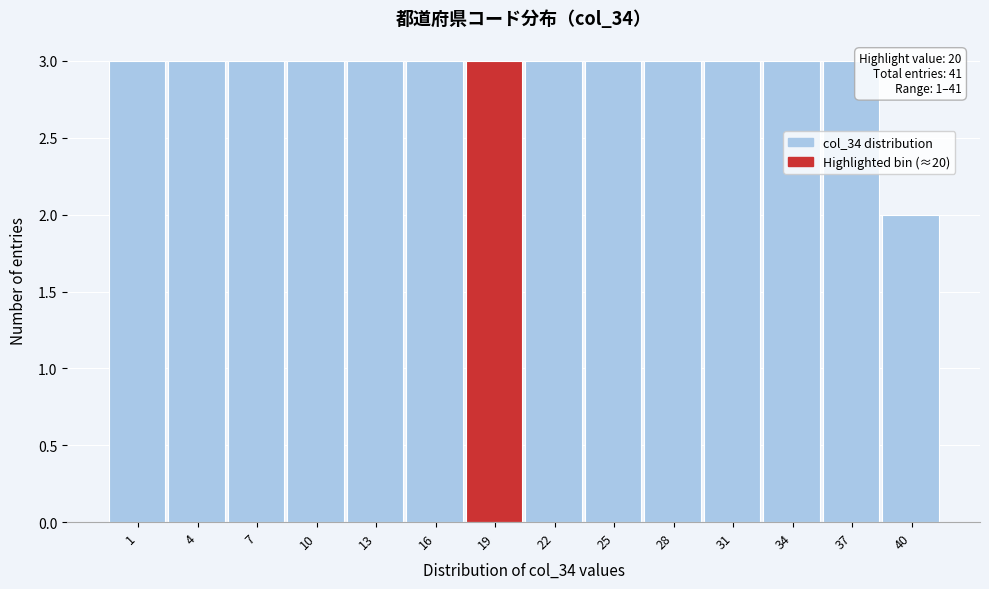

Reading right to left, transcribe all the data shown in this chart.

2	3	3	3	3	3	3	3	3	3	3	3	3	3